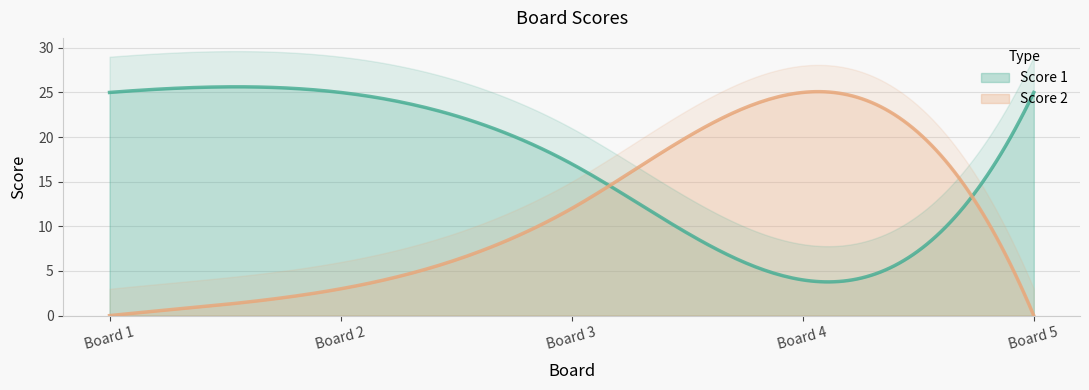

Reading left to right, what are all the values shown in this chart?

Score 1: 25	25	17	4	25
Score 2: 0	3	12	25	0